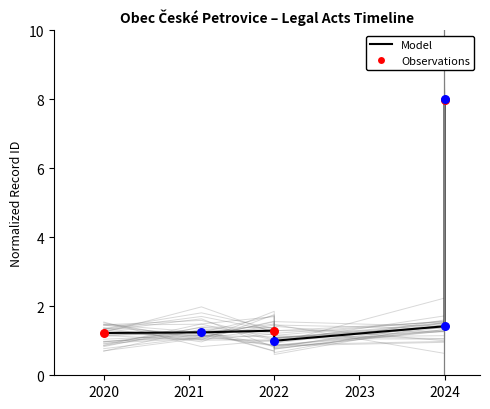

Approximately how many times larger is the value at 2020 compared to 2021?

1.0